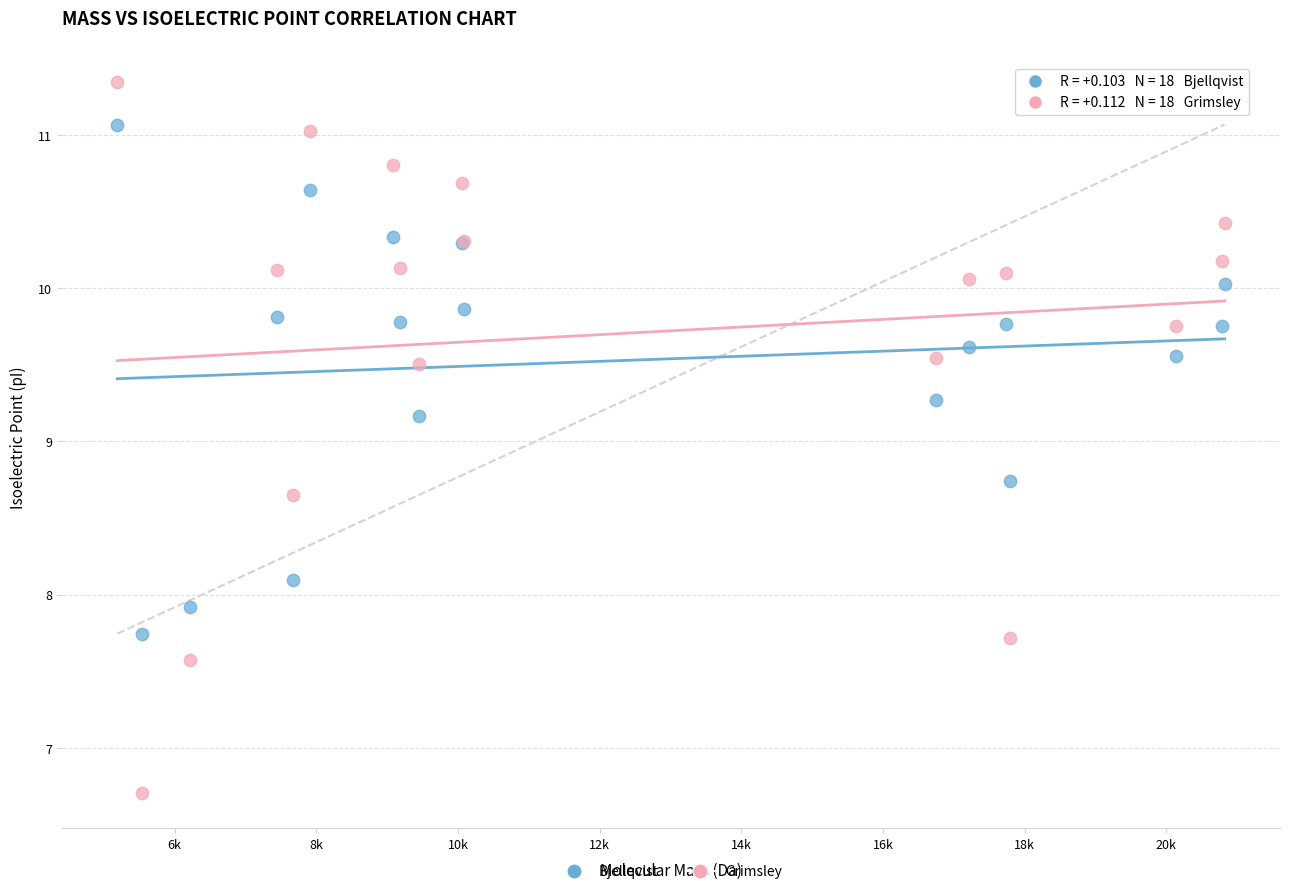

Which series reaches the maximum Y coordinate?

Grimsley